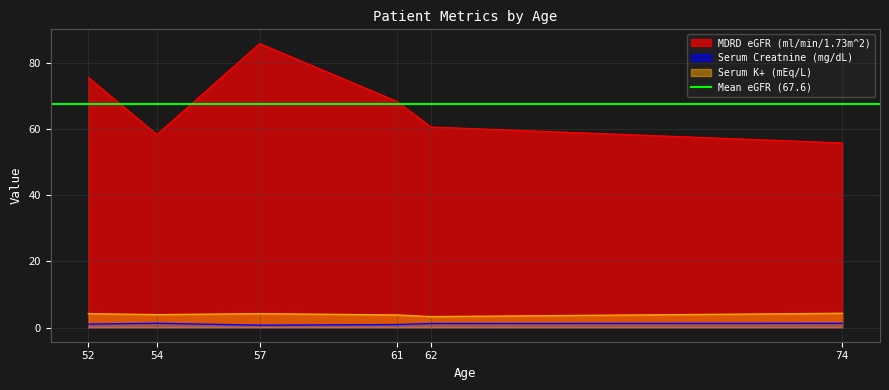

Which series changed the most between 57 and 61?

MDRD eGFR (ml/min/1.73m^2)